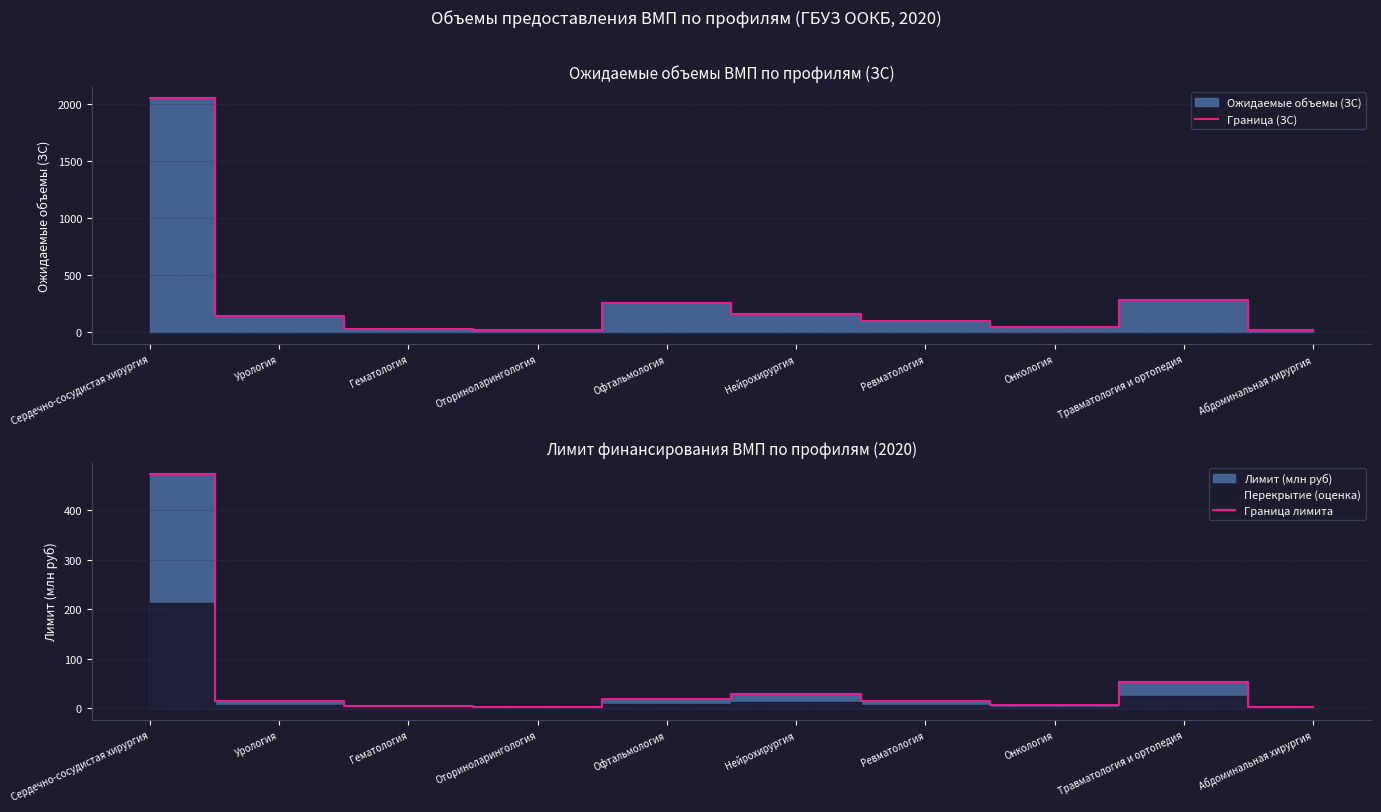

Reading left to right, transcribe all the data shown in this chart.

Граница (ЗС): Сердечно-сосудистая хирургия=2050.0	Урология=143.0	Гематология=25.0	Оториноларингология=24.0	Офтальмология=260.0	Нейрохирургия=160.0	Ревматология=100.0	Онкология=49.0	Травматология и ортопедия=280.0	Абдоминальная хирургия=17.0
Граница лимита: Сердечно-сосудистая хирургия=472.7	Урология=14.6	Гематология=3.9	Оториноларингология=2.5	Офтальмология=19.3	Нейрохирургия=28.0	Ревматология=13.6	Онкология=6.5	Травматология и ортопедия=53.1	Абдоминальная хирургия=3.0